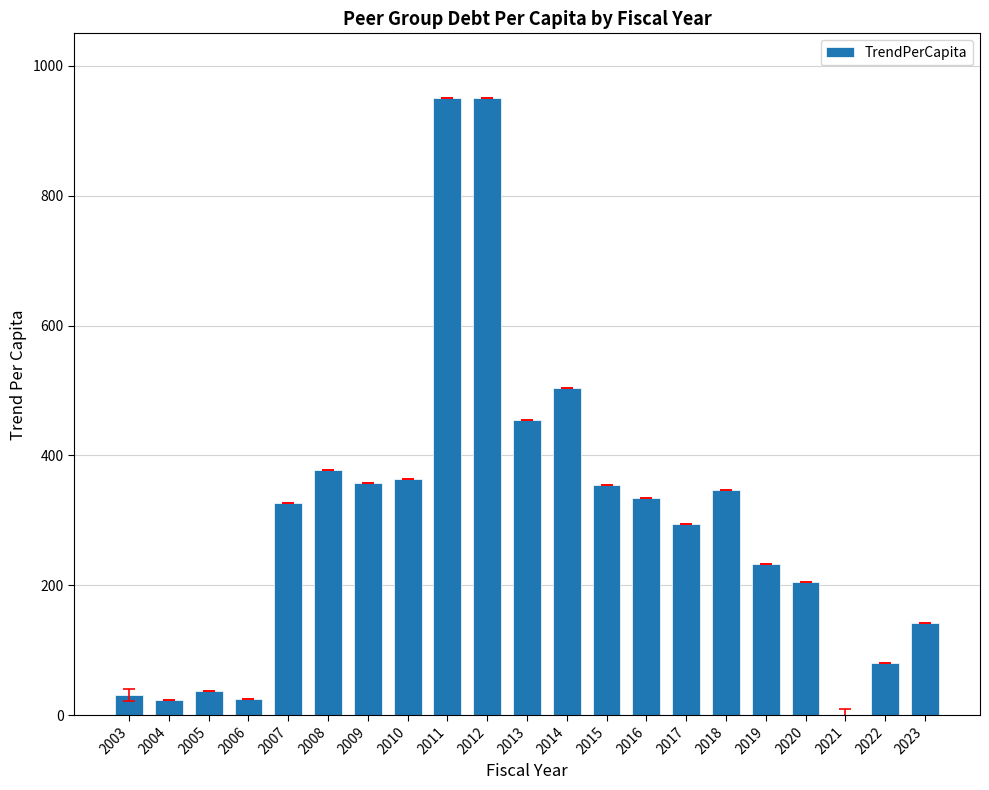

What is the sum of all values?

6393.5